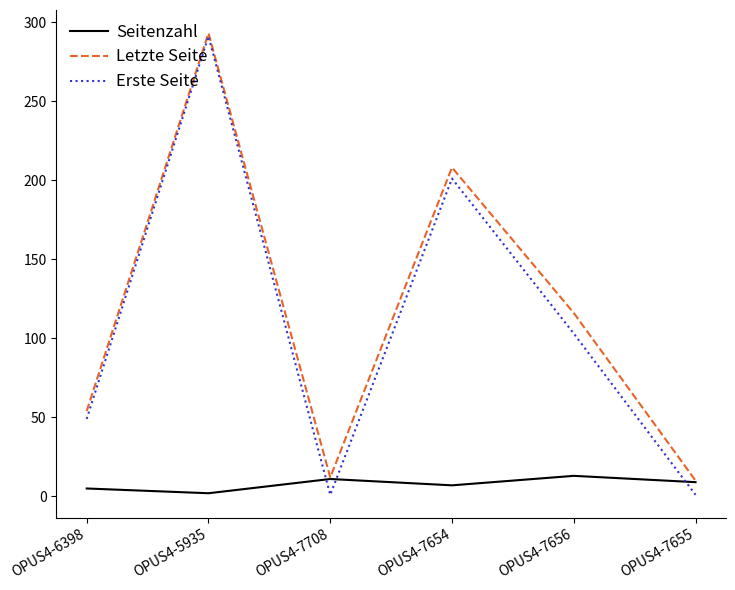

Rank the series at OPUS4-7656 from lowest to highest value.

Seitenzahl, Erste Seite, Letzte Seite